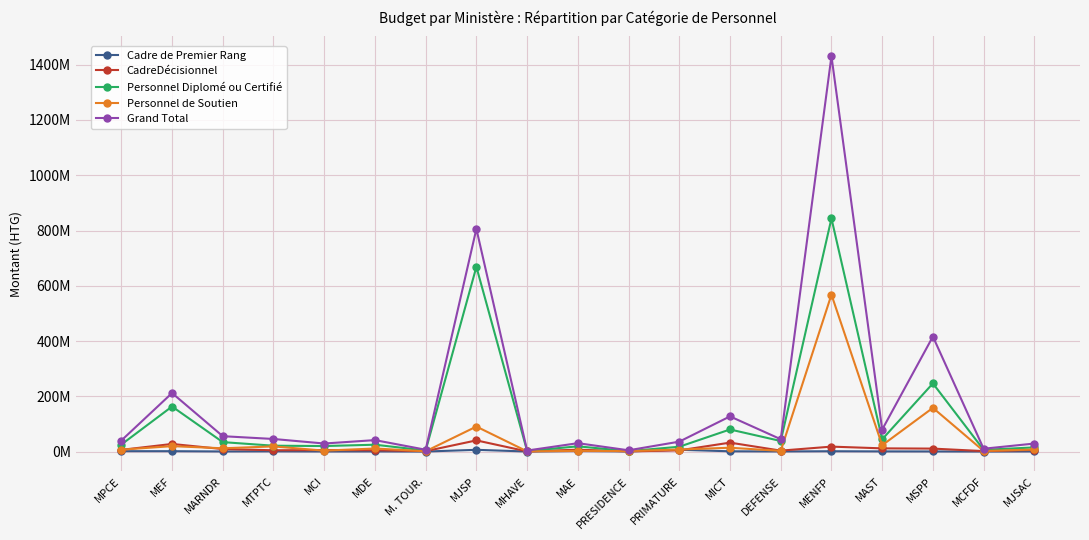

What are all the series names shown in the legend?

Cadre de Premier Rang, CadreDécisionnel, Personnel Diplomé ou Certifié, Personnel de Soutien, Grand Total